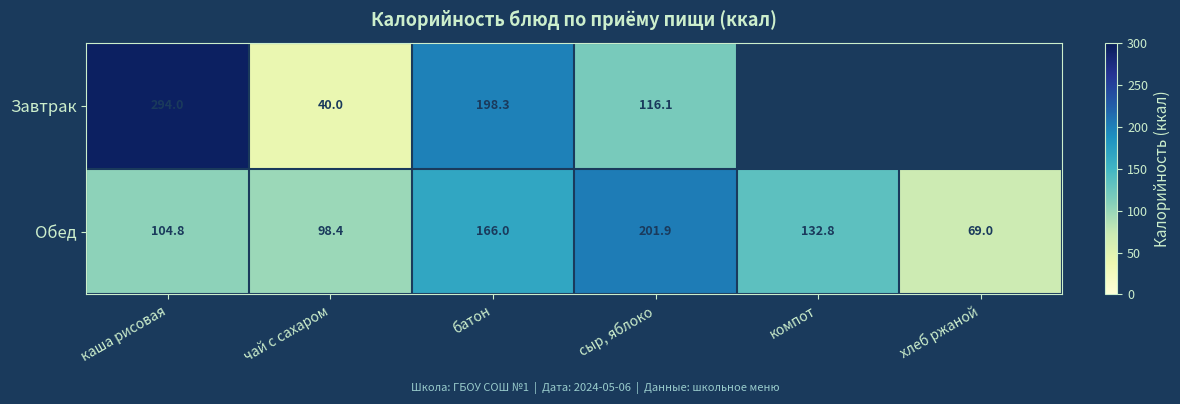

What is the spread (max minus min) of values at чай с сахаром?

58.4